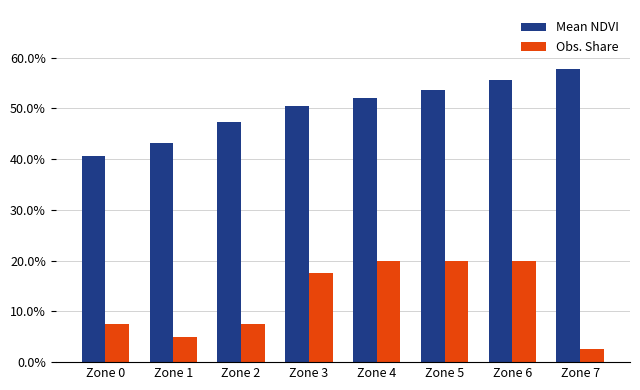

Which label corresponds to the smallest value in the chart?

Zone 7